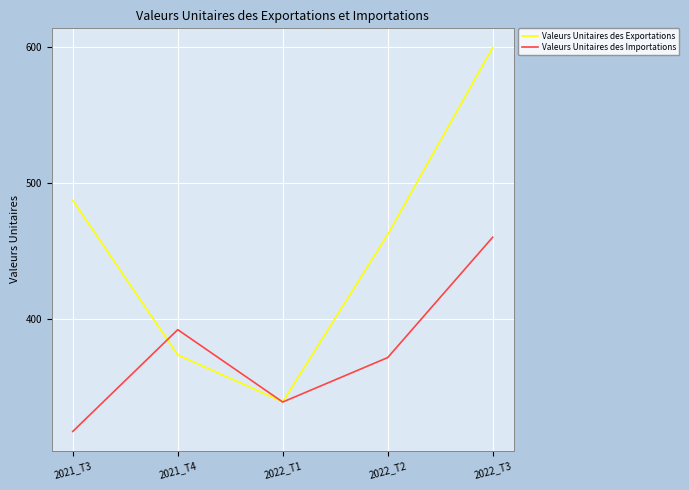

What is the minimum value for Valeurs Unitaires des Importations?

317.0